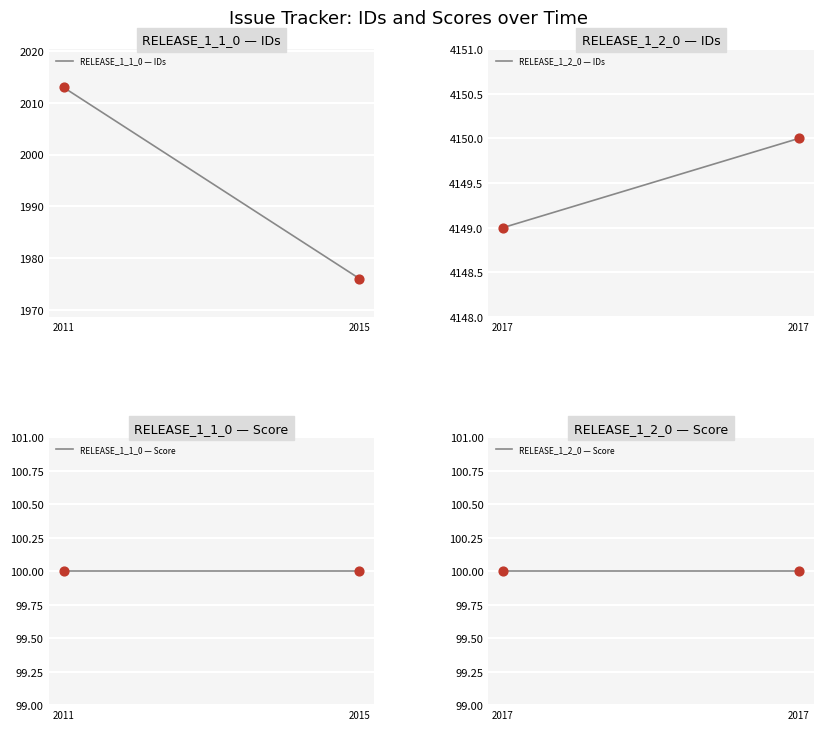

Which series has the widest spread of Y values?

RELEASE_1_1_0 — IDs